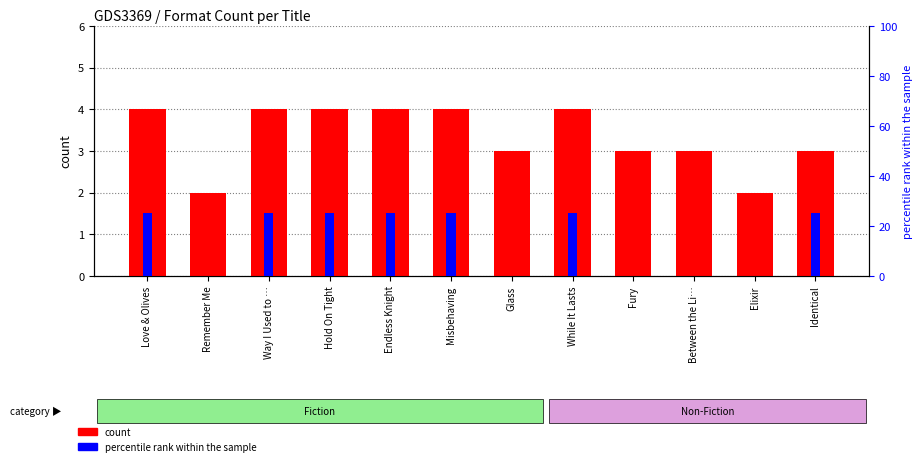

What is the label of the 1st bar from the right?

Identical